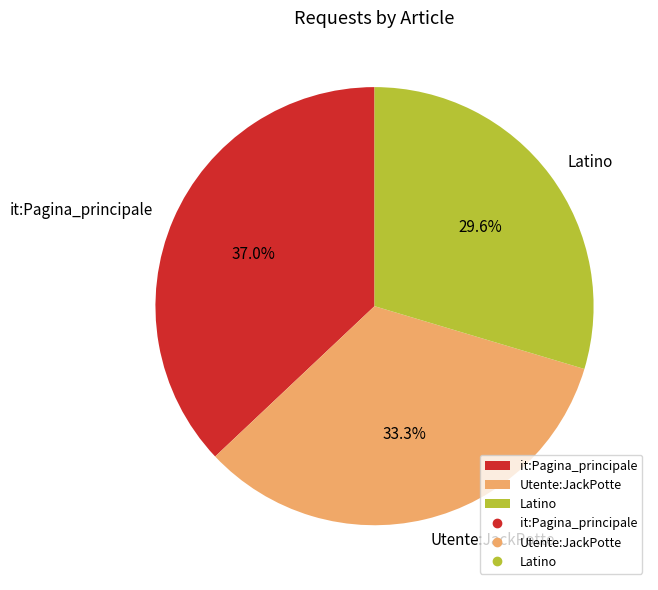

To the nearest percent, what is the difference between the largest and smallest slice percentages?

7%